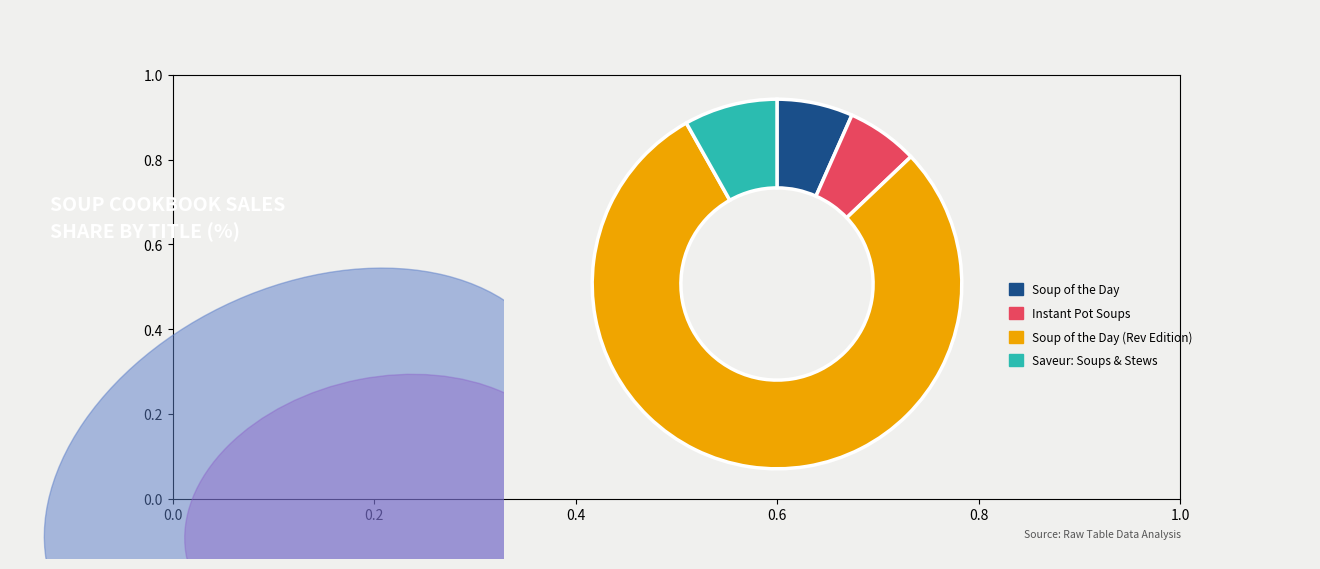

Is there any slice that represents more than half of the pie?

Yes